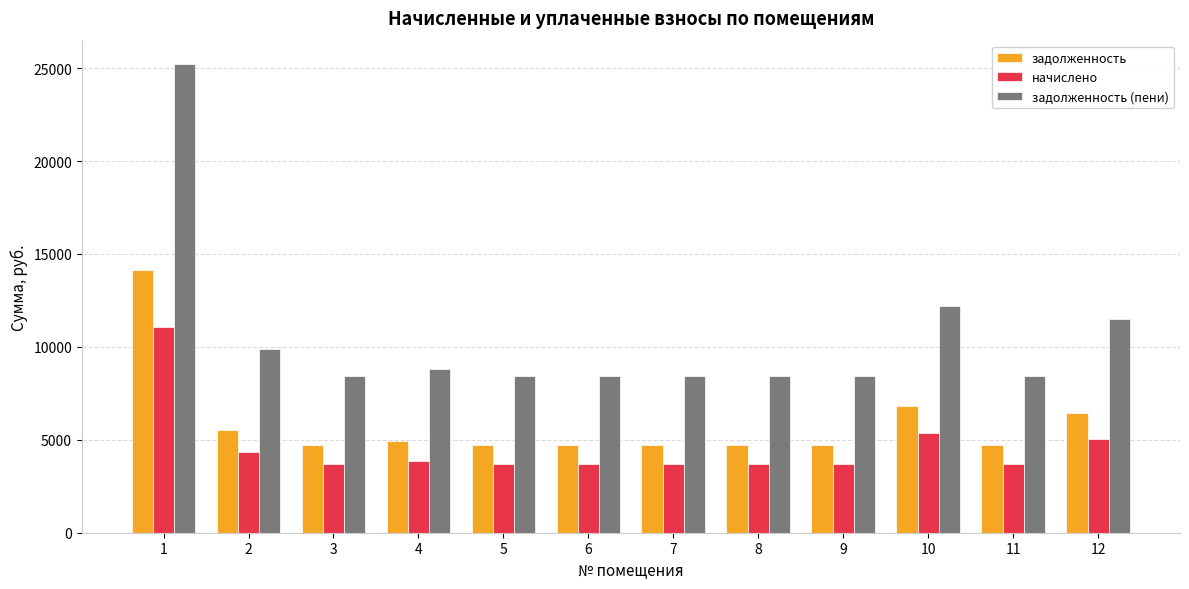

What is the sum of the задолженность values at 12 and 3?

11161.4